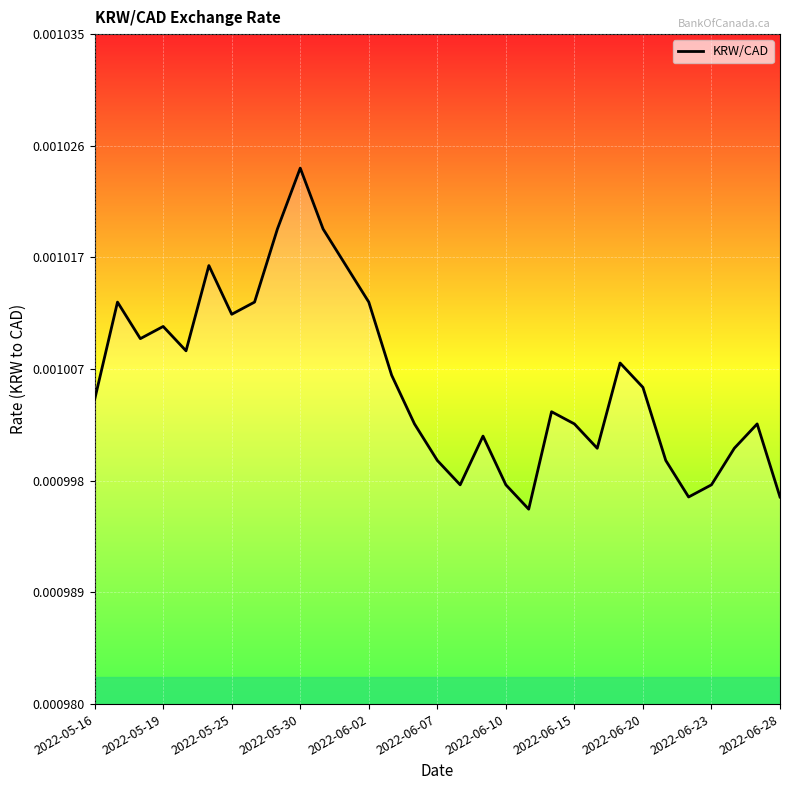

Does the chart have visible grid lines?

Yes